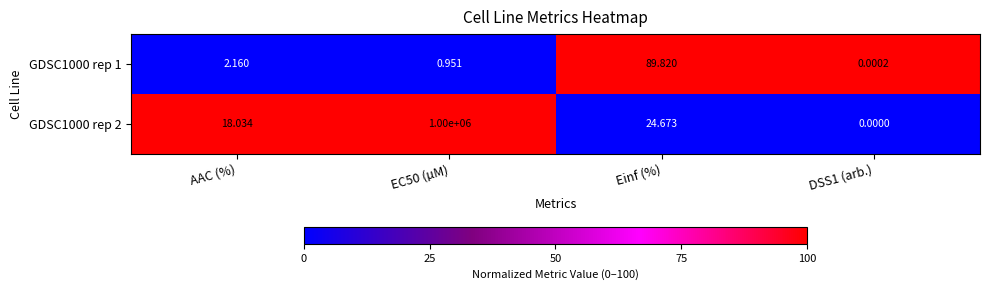

Which category has the highest value in the GDSC1000 rep 1 series?

Einf (%)